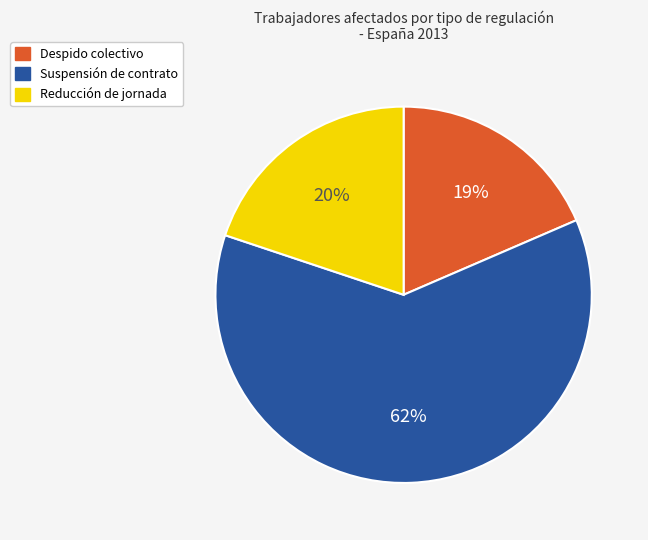

Between Suspensión de contrato and Reducción de jornada, which is larger?

Suspensión de contrato